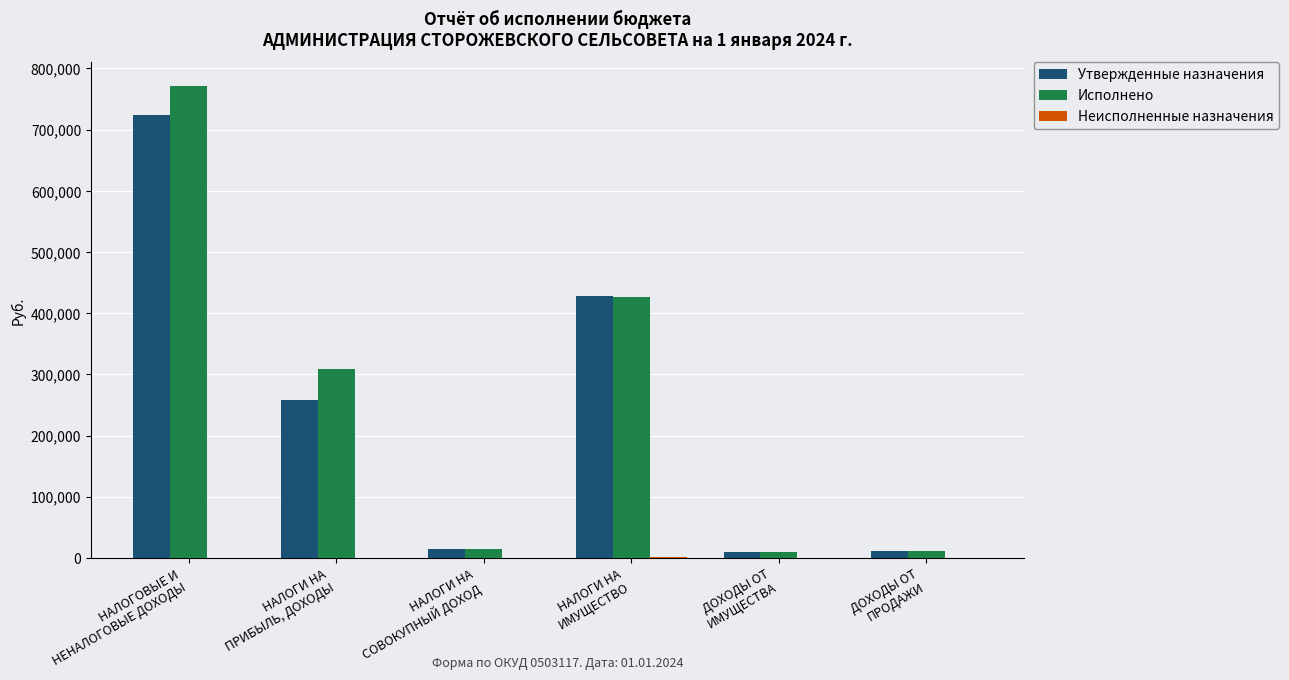

What is the maximum value for Исполнено?

771772.5